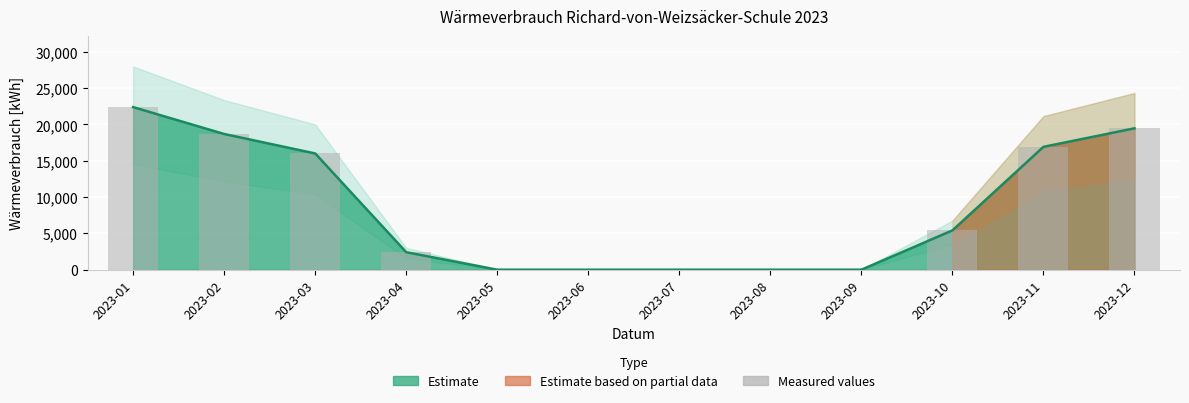

The chart shows a value of 16910 at 2023-11. True or false?

True